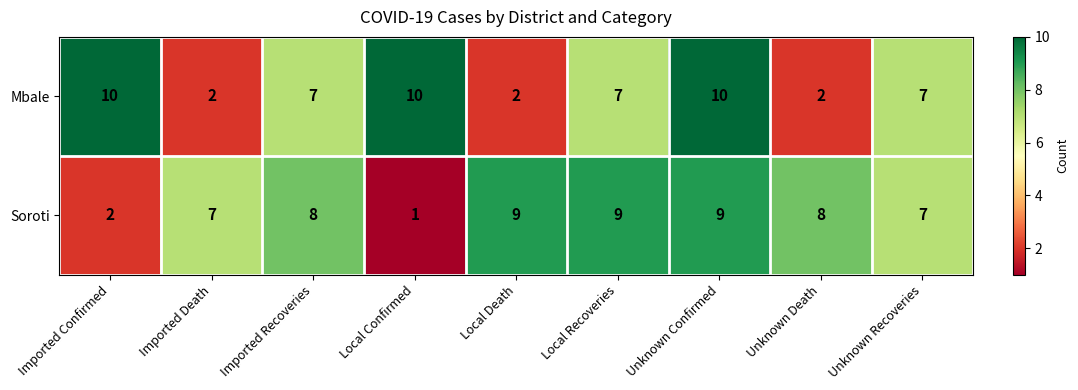

Is the value of Soroti at Unknown Confirmed greater than the value of Mbale at Unknown Death?

Yes